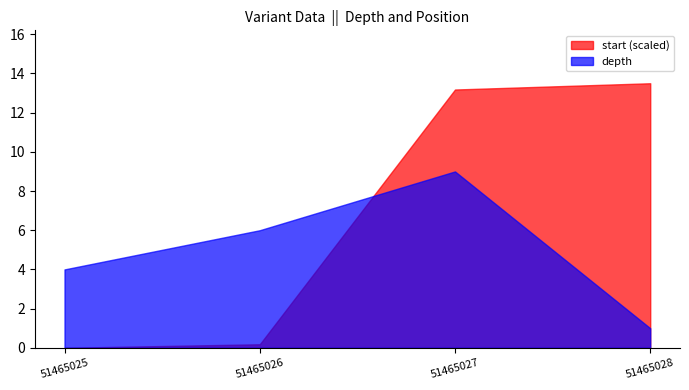

What is the total value across all series at 51465028?

14.5